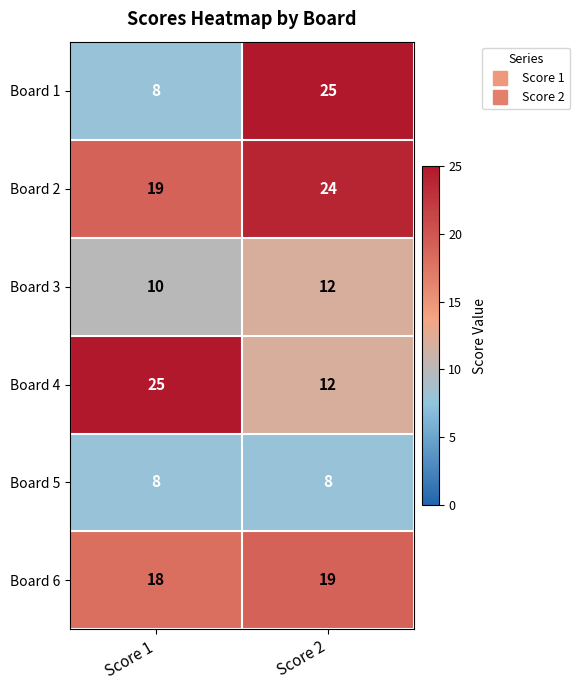

What is the maximum value shown in the chart?

25